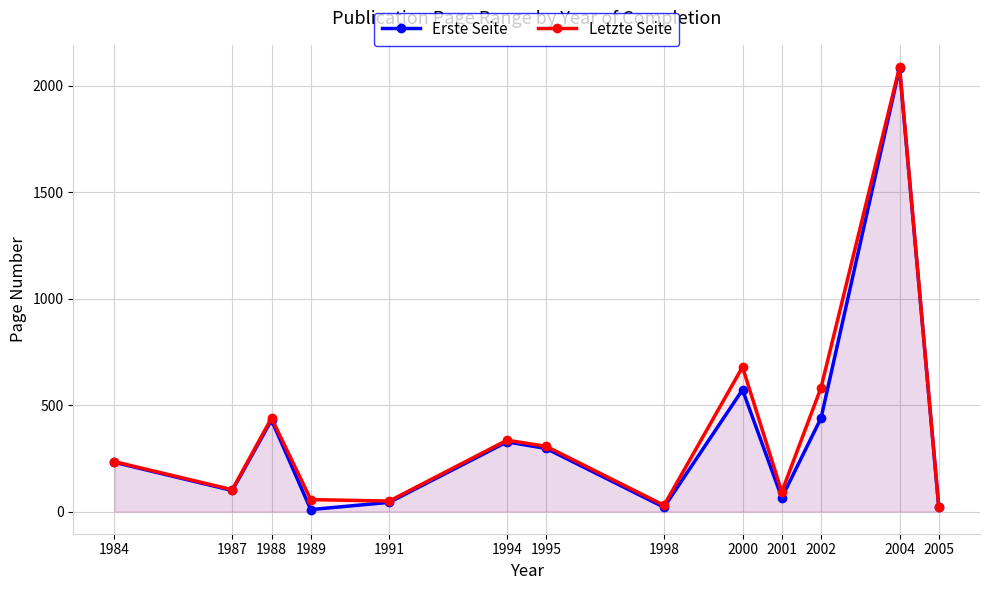

In Erste Seite, how many points are lower than both neighbors (excluding endpoints)?

4